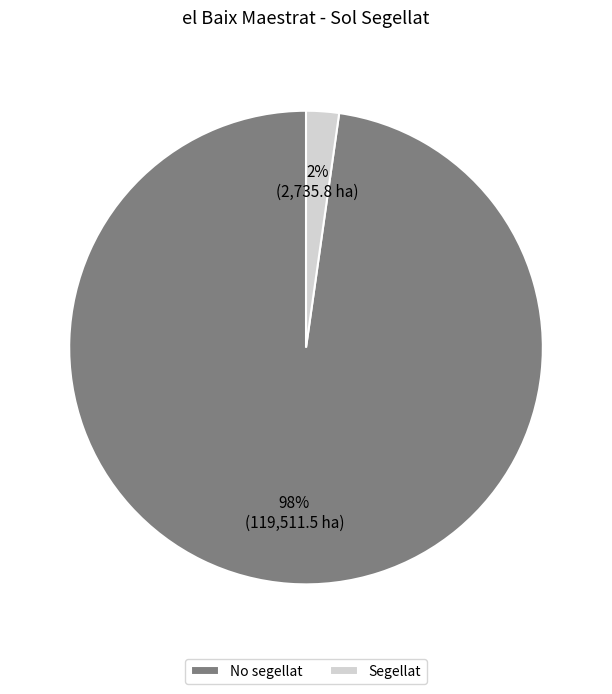

How many slices are in this pie chart?

2